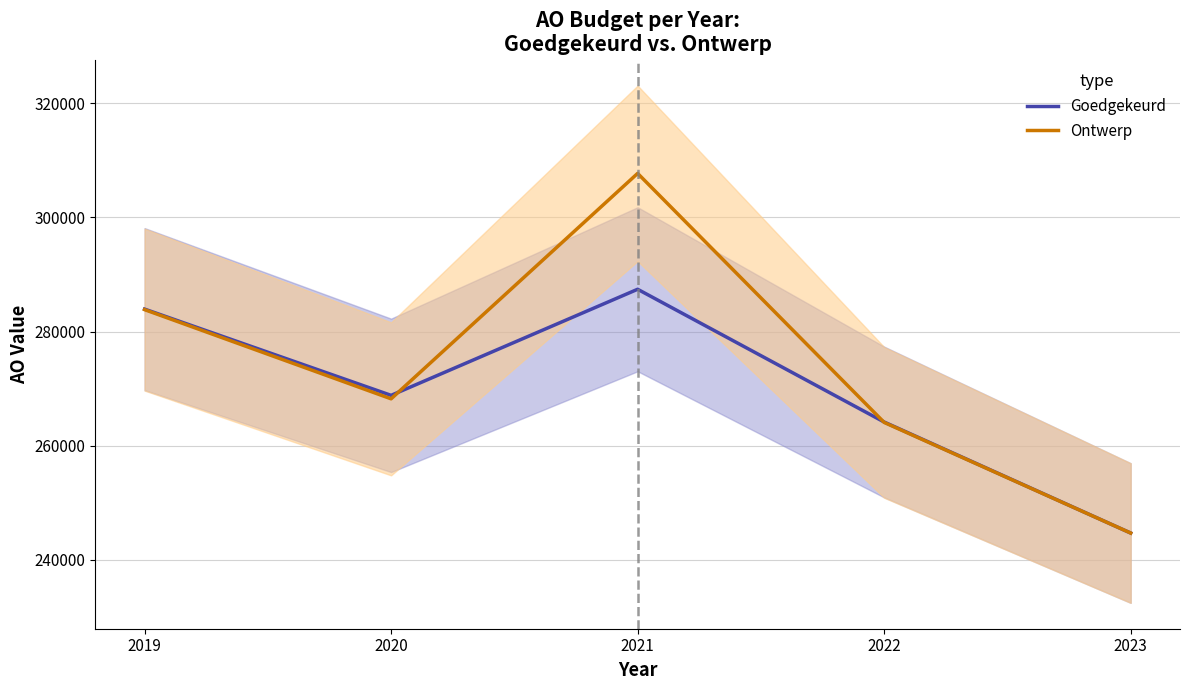

Reading left to right, extract all data points from this chart.

Goedgekeurd: 283932	268819	287410	264143	244687
Ontwerp: 283841	268210	307716	264075	244687